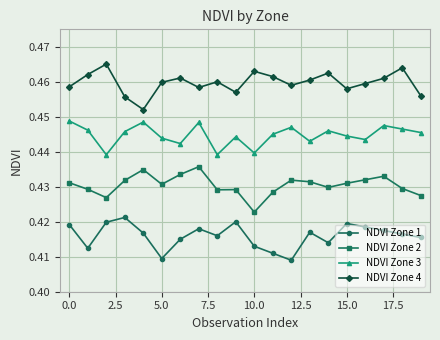

Does the chart have visible grid lines?

Yes